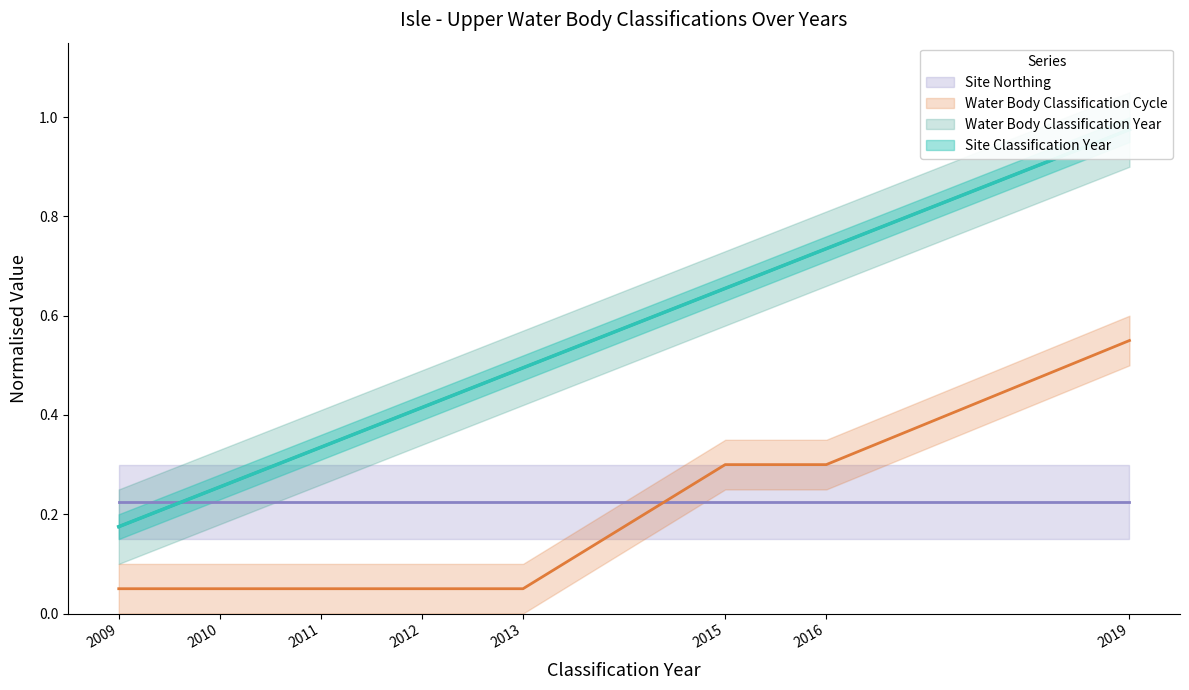

How many lines are shown in the chart?

3